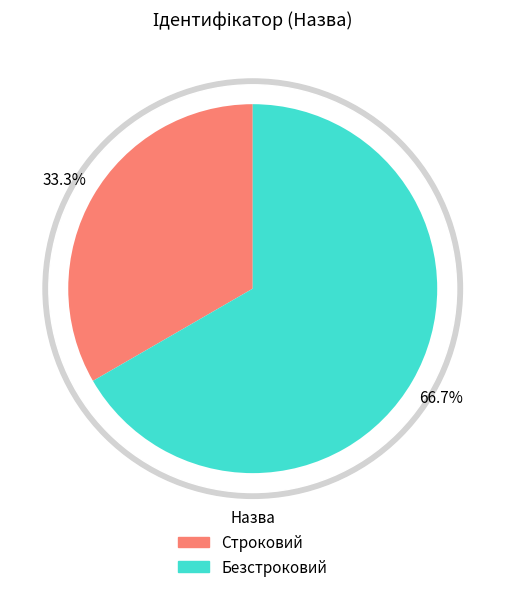

True or false: Безстроковий accounts for 67% of the total.

True